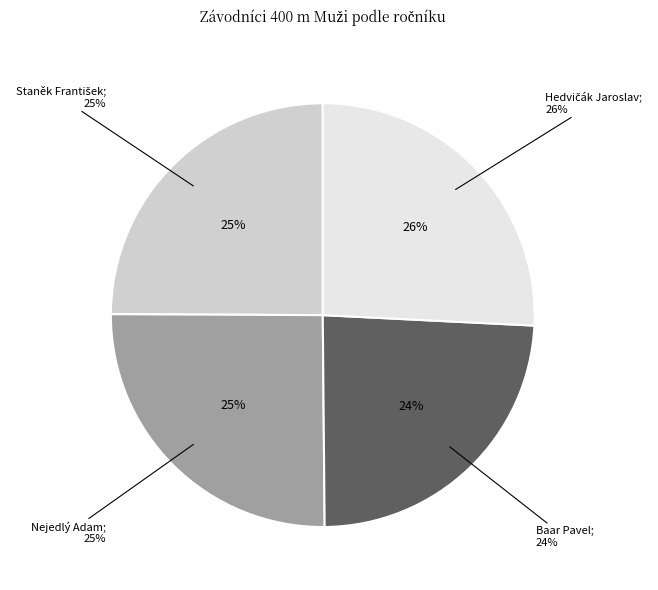

What is the smallest slice in the pie chart?

Baar Pavel